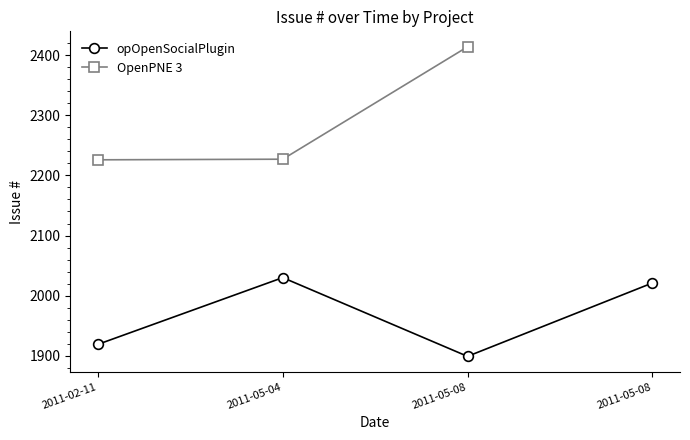

How many values in the OpenPNE 3 series are below 2227?

1